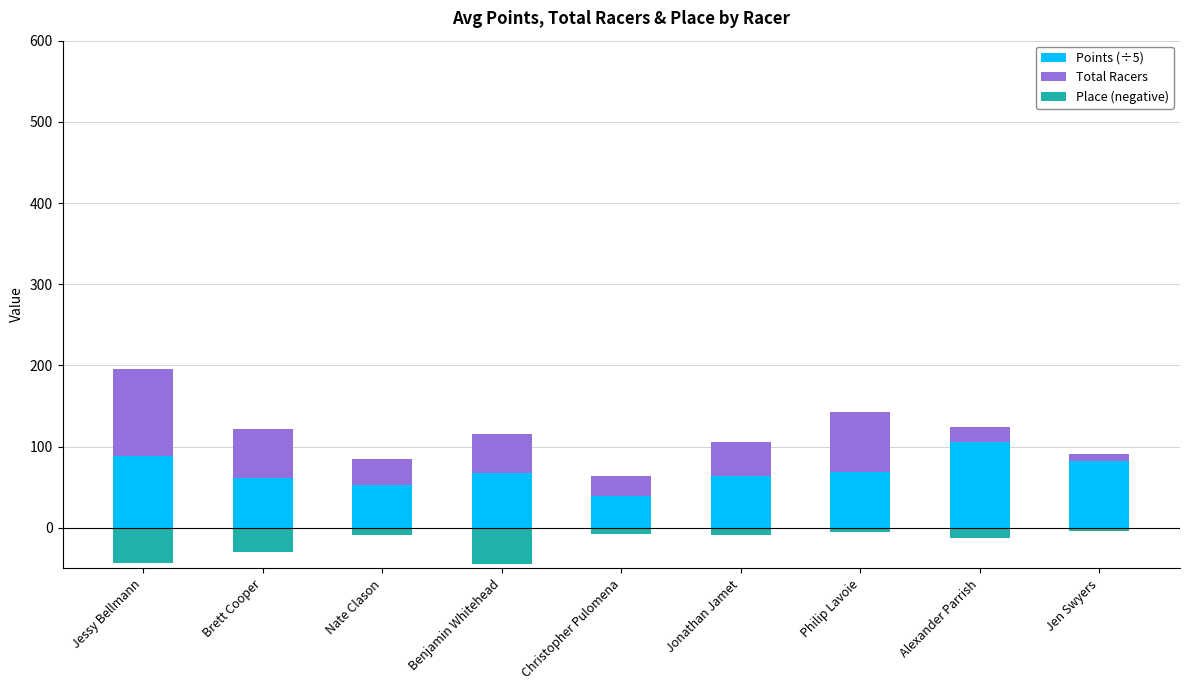

What is the minimum value shown in the chart?

-45.0